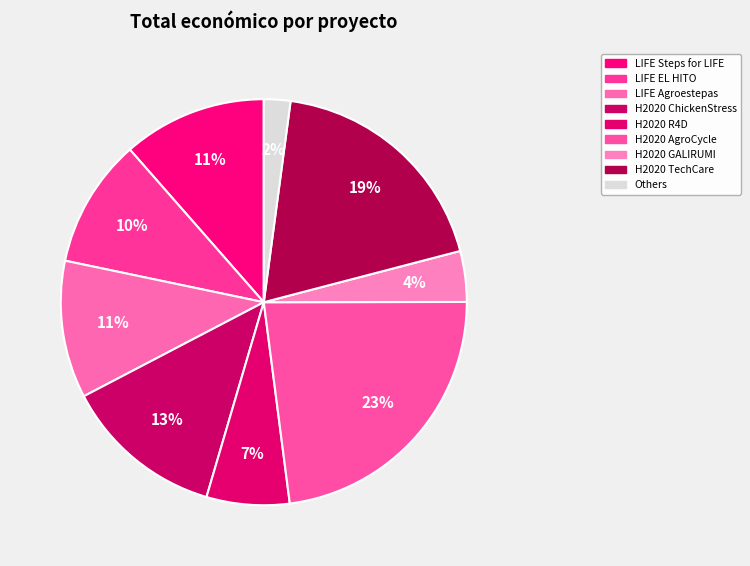

To the nearest percent, what is the average slice percentage?

11%